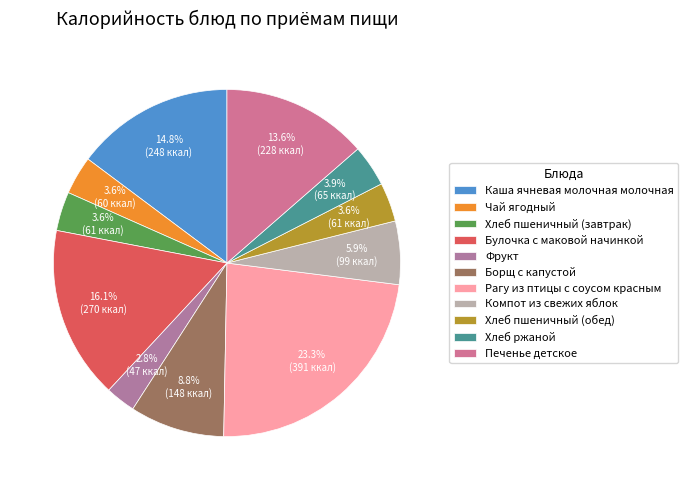

To the nearest percent, what percentage of the pie is Хлеб ржаной?

4%